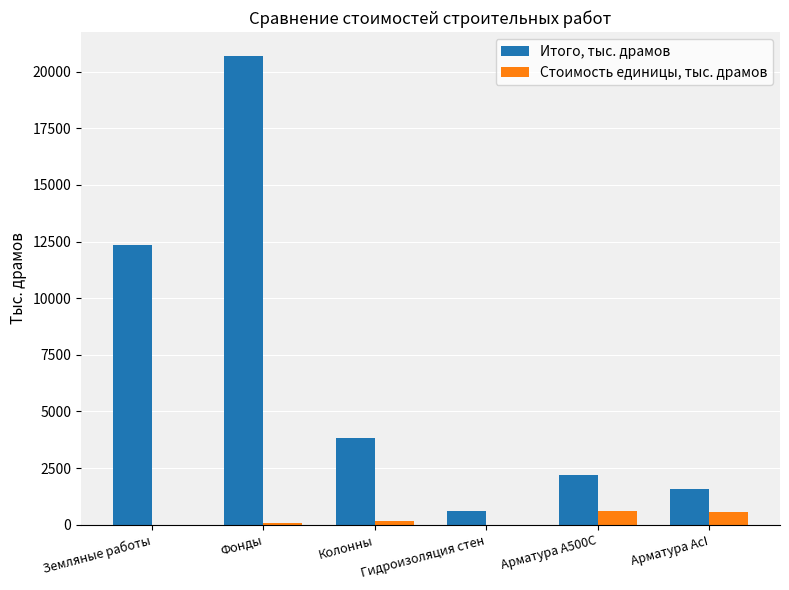

Is it true that Итого, тыс. драмов equals 6243.8 at Колонны?

False